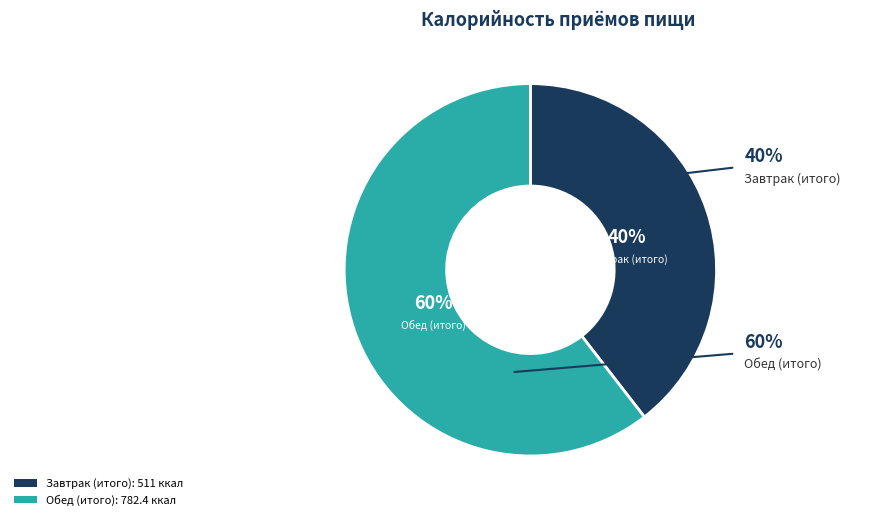

To the nearest percent, what is the difference between the Обед (итого) and Завтрак (итого) slice percentages?

21%